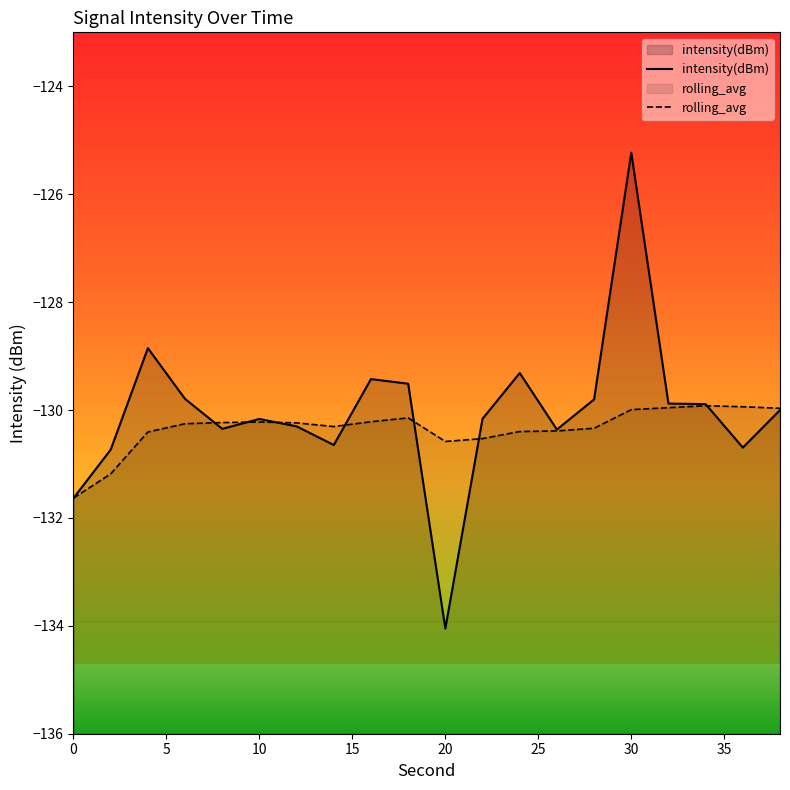

At how many categories does at least one series exceed -126?

1